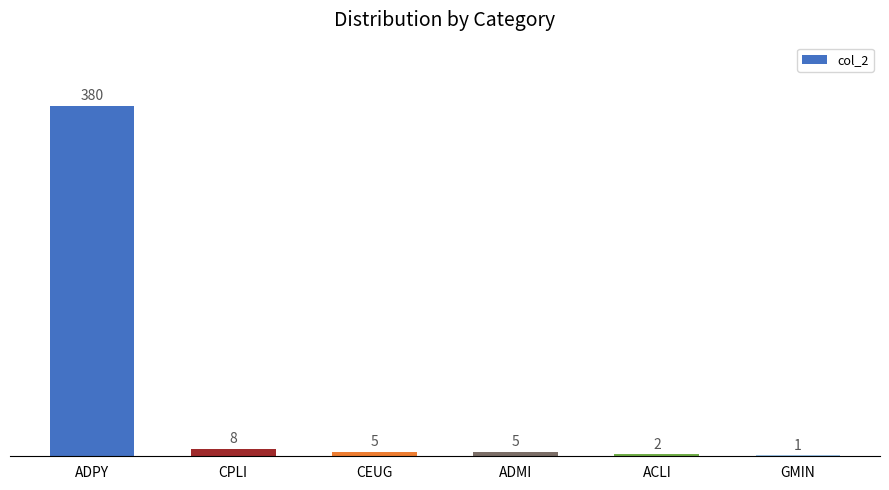

What is the maximum value shown in the chart?

380